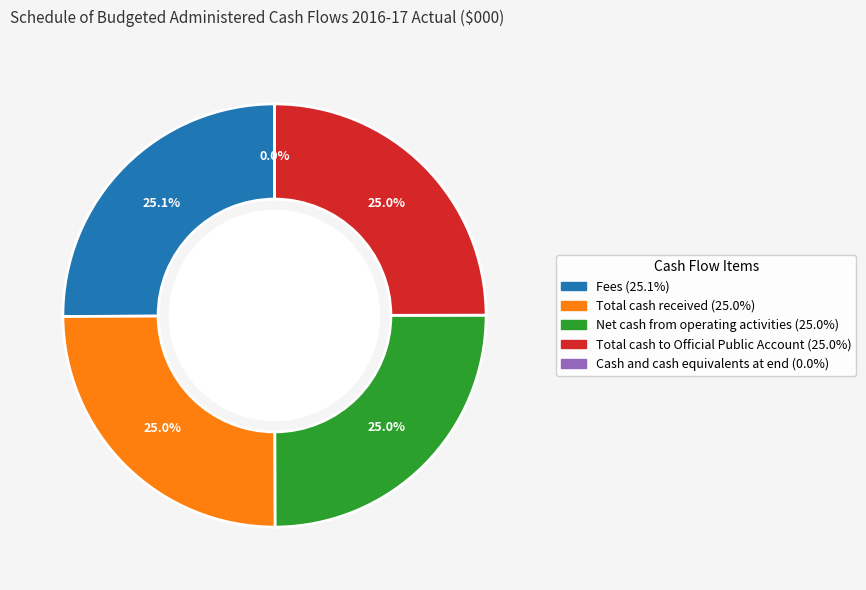

What percentage is the Fees slice, to the nearest percent?

25%